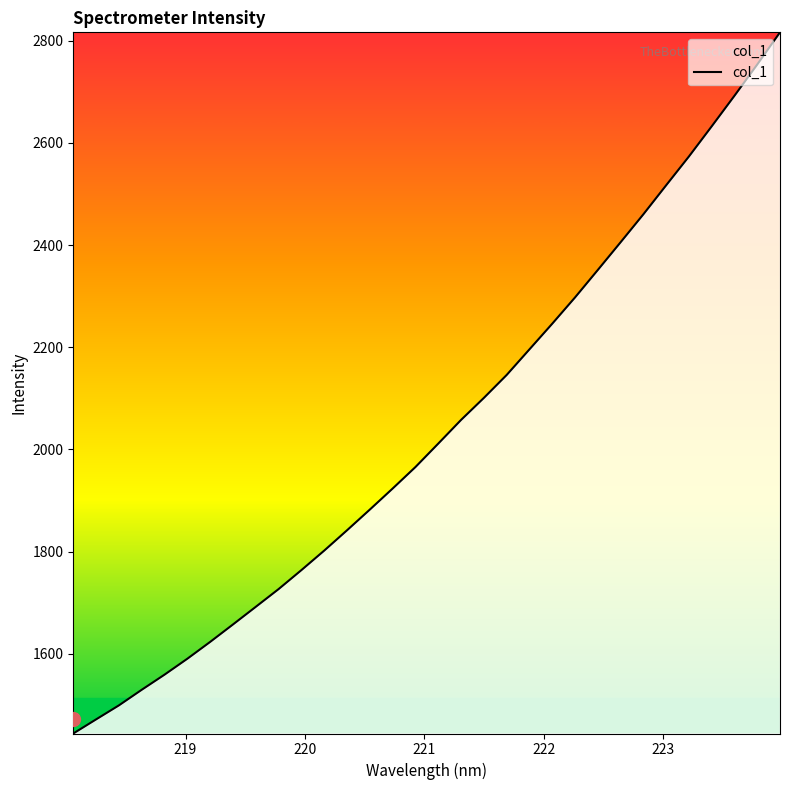

What is the greatest value displayed?

2816.5